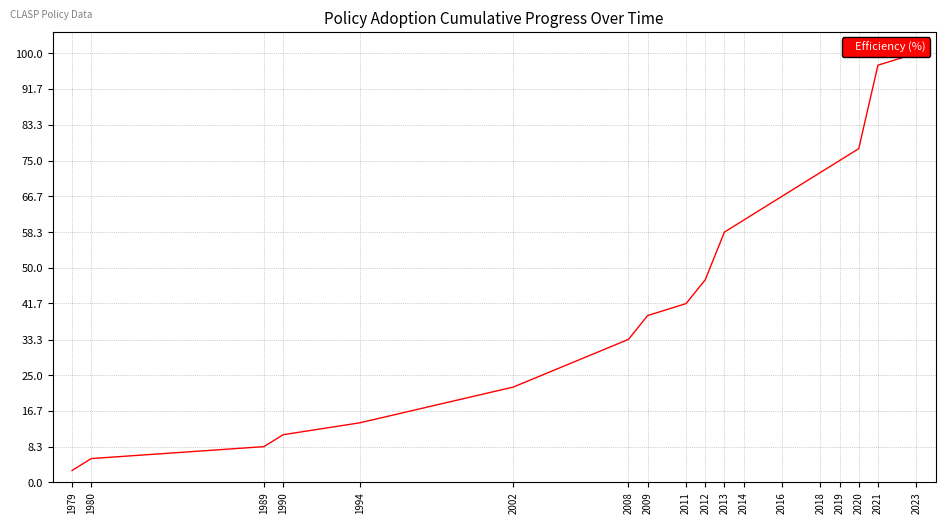

Where is the data nearest to the value 51?

2012